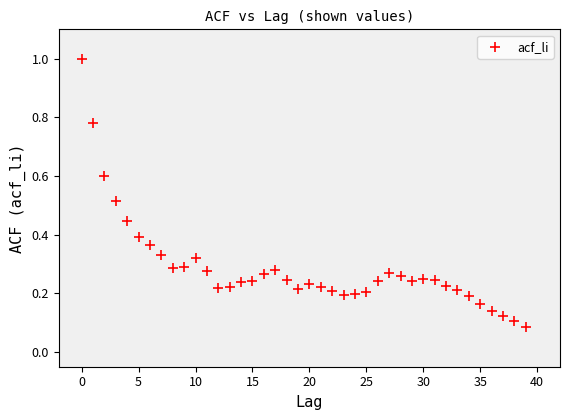

What is the range of Y values (max minus min)?

0.9